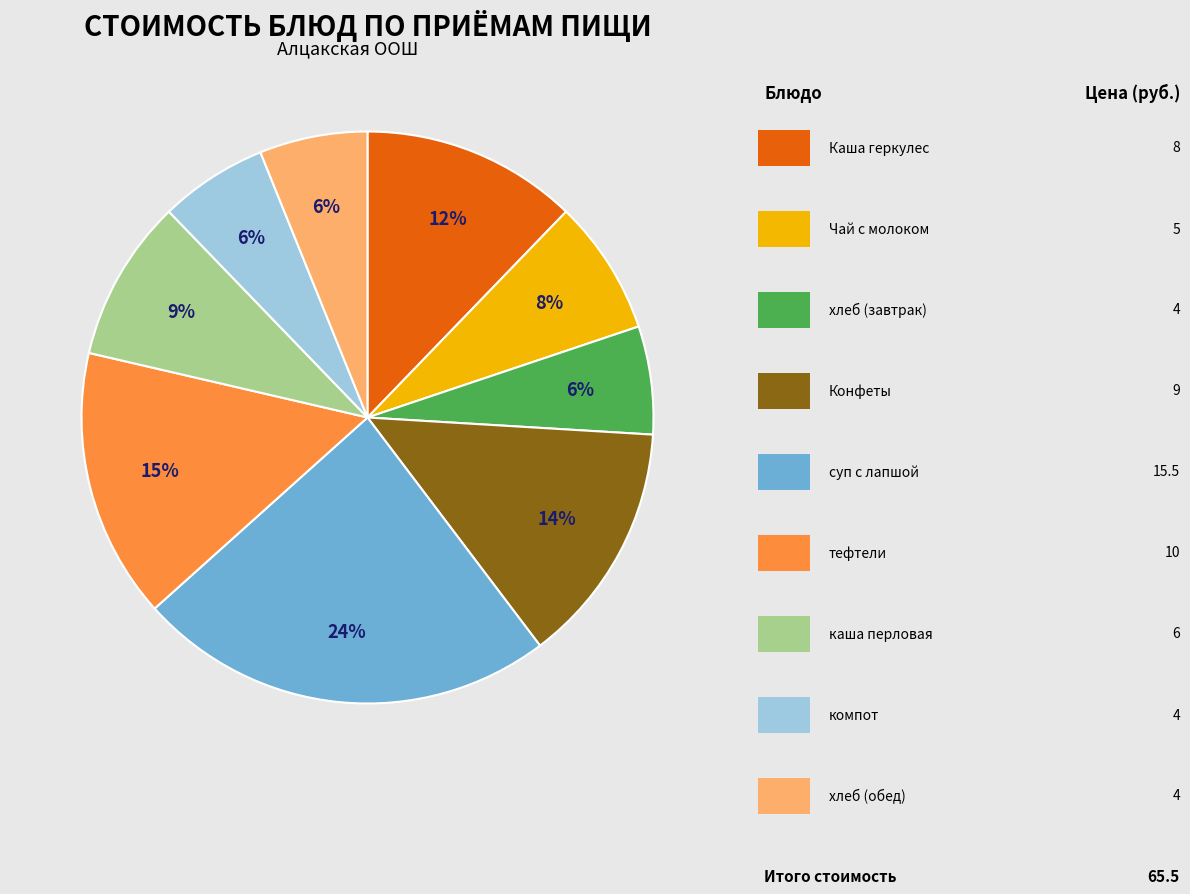

Does any single category account for the majority?

No